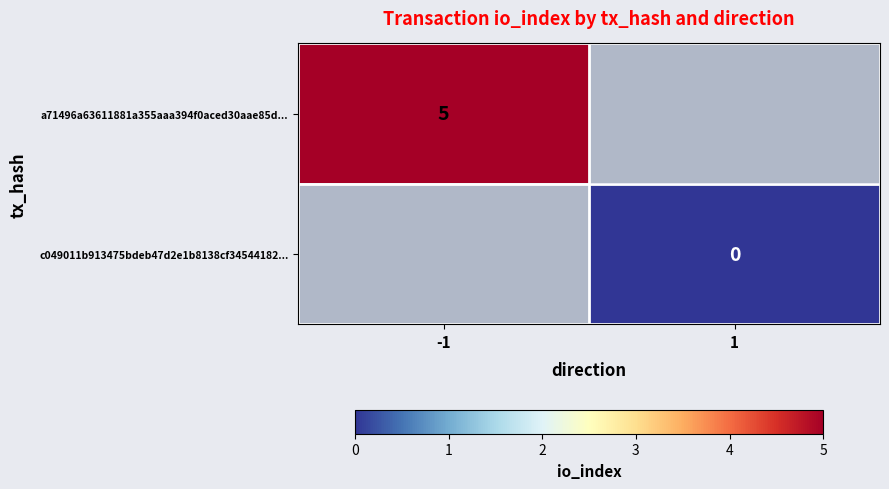

Is it true that a71496a63611881a355aaa394f0aced30aae85d... equals 1 at -1?

False